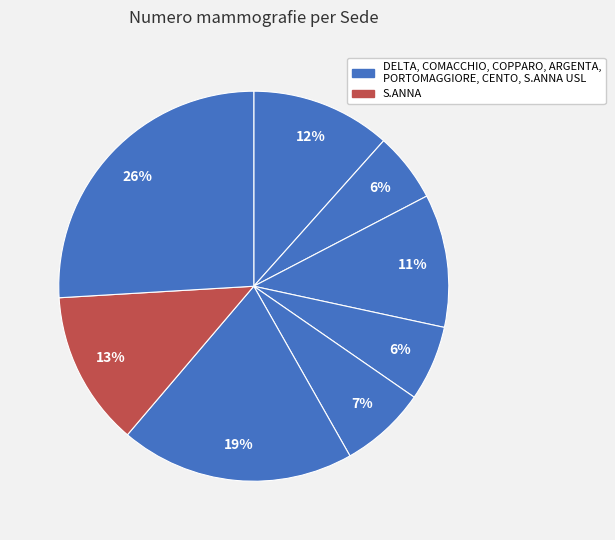

Count the number of slices in the pie.

8